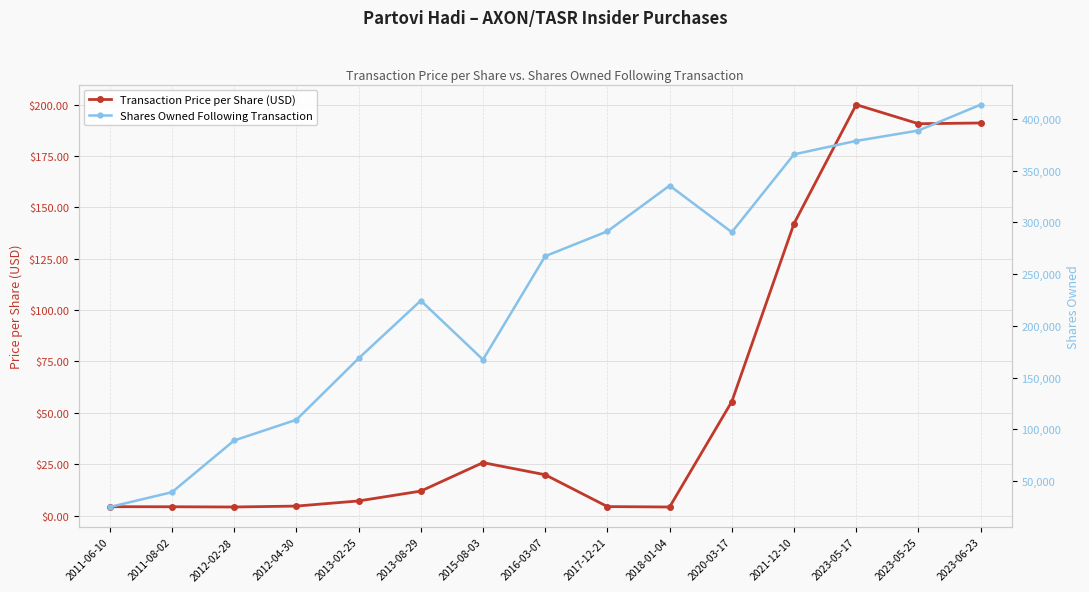

How many lines are shown in the chart?

2